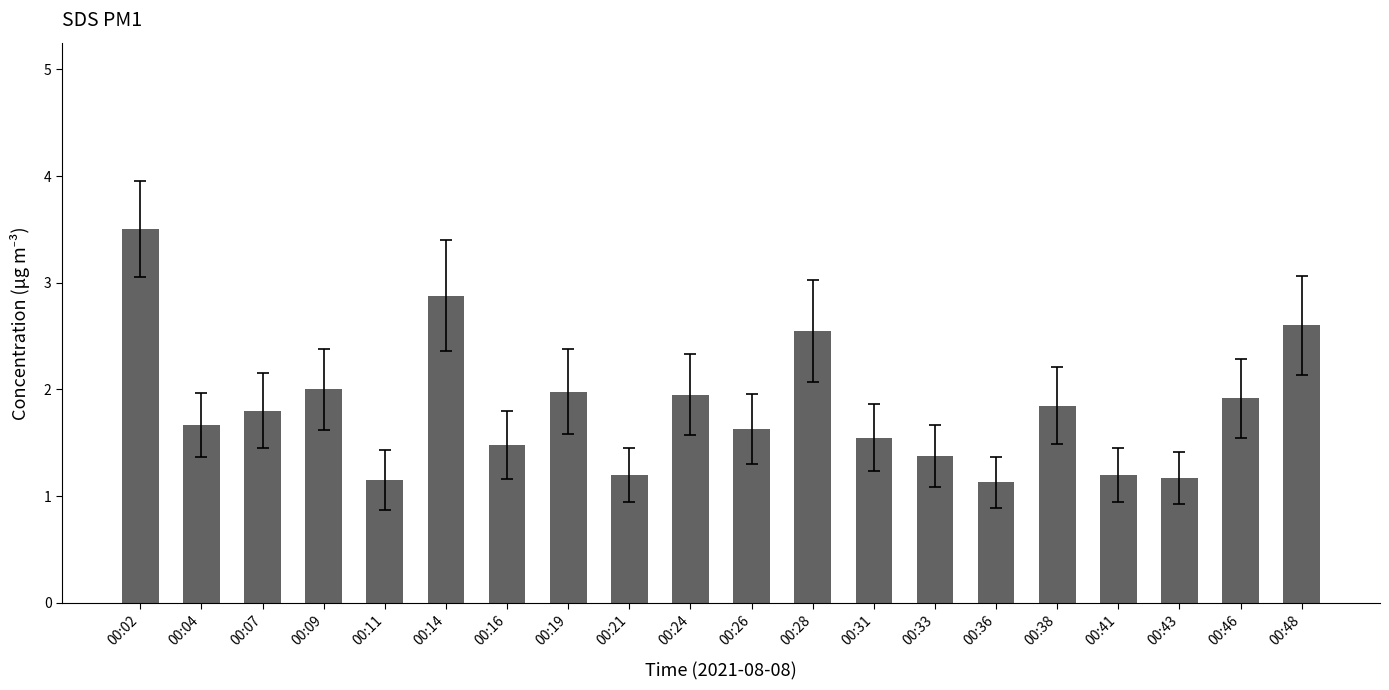

Is it true that the value at 00:04 is 0.6?

False